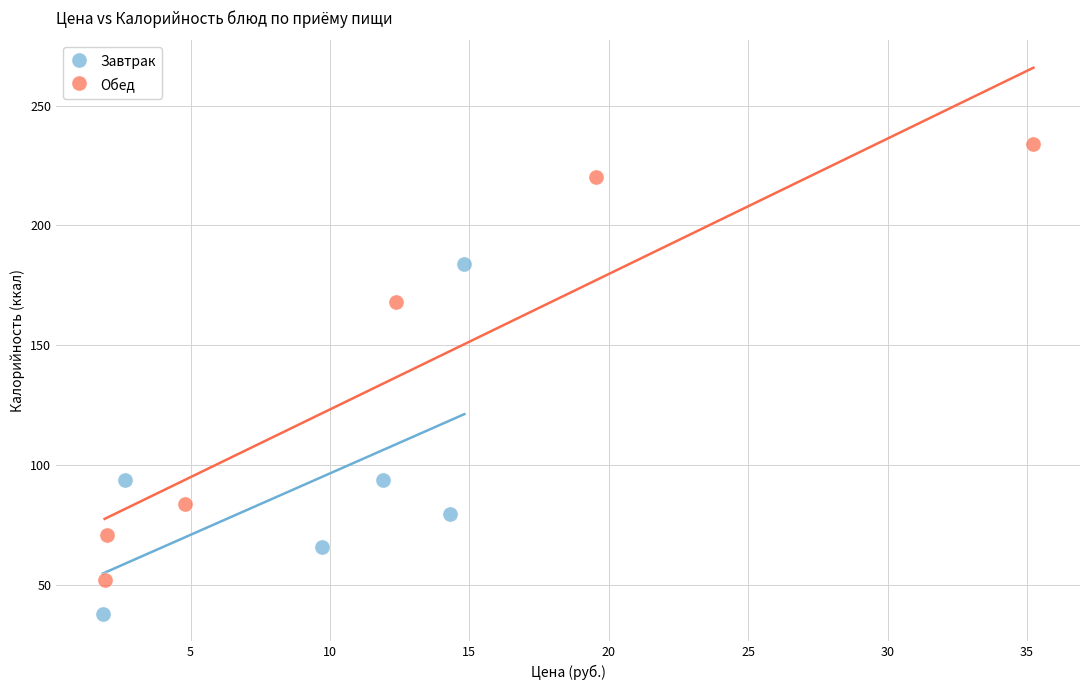

What are all the series names shown in the legend?

Завтрак, Обед